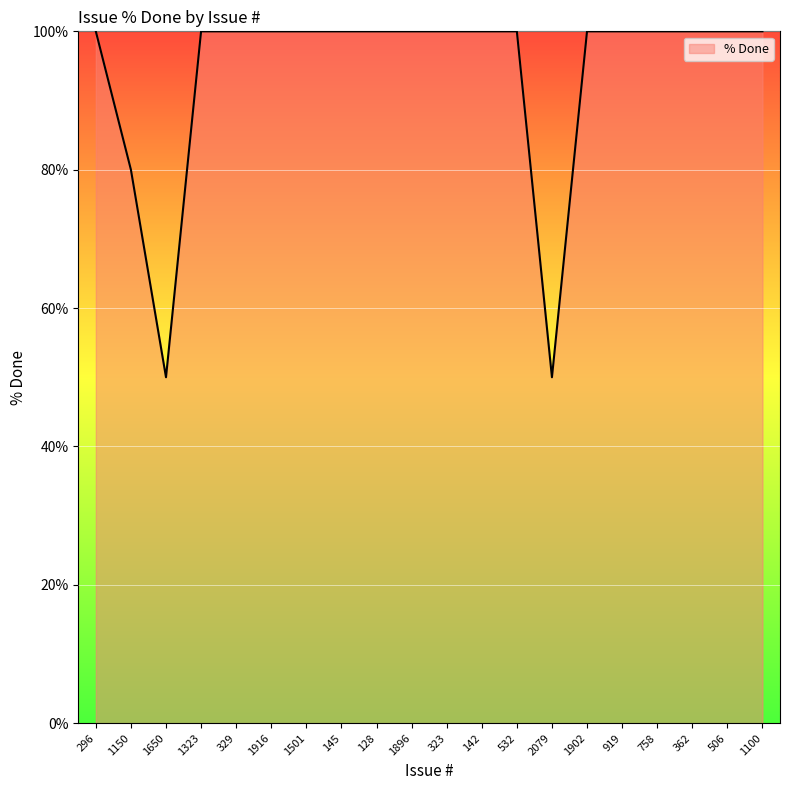

What is the maximum value shown in the chart?

100